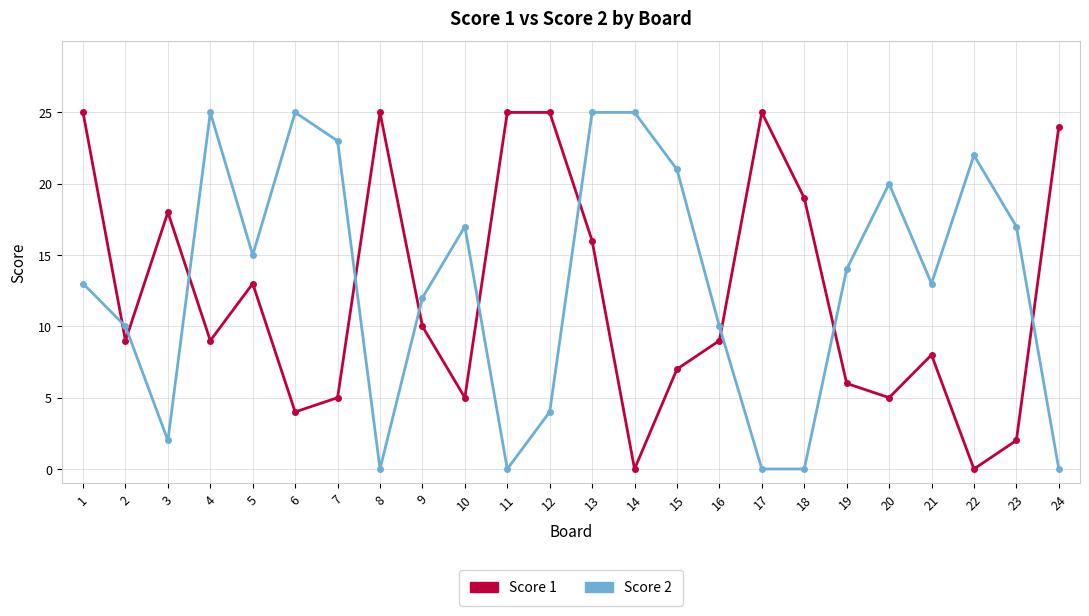

What is the spread (max minus min) of values at 7?

18